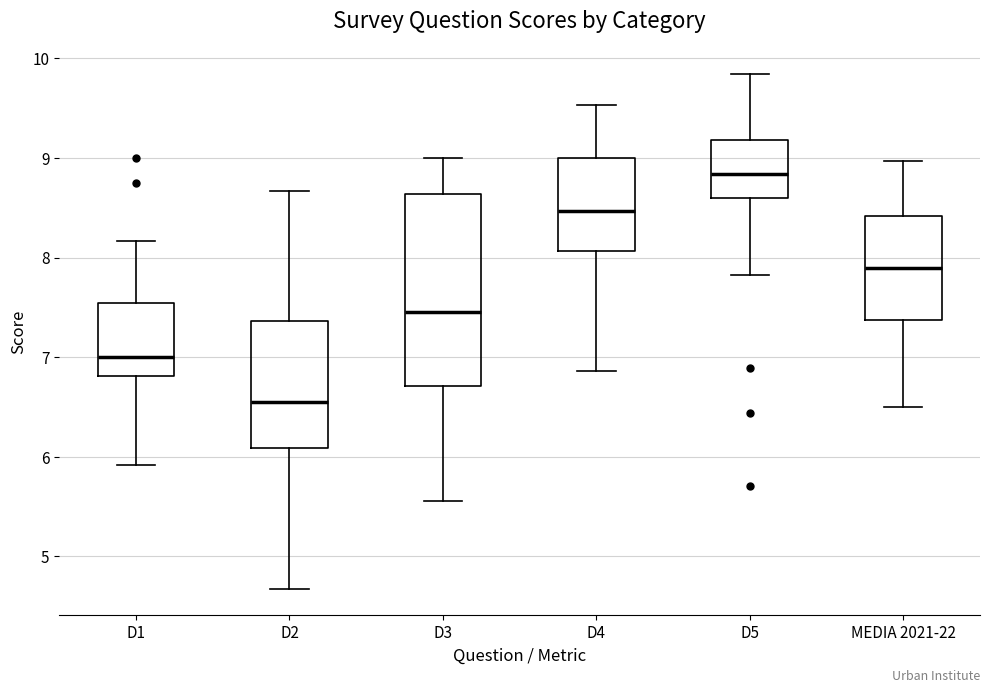

Which box's median line is the lowest?

D2